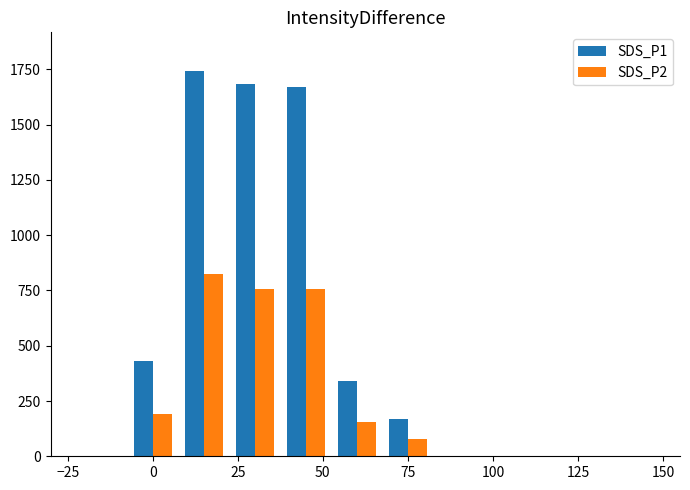

At how many categories does at least one series exceed 1580?

3